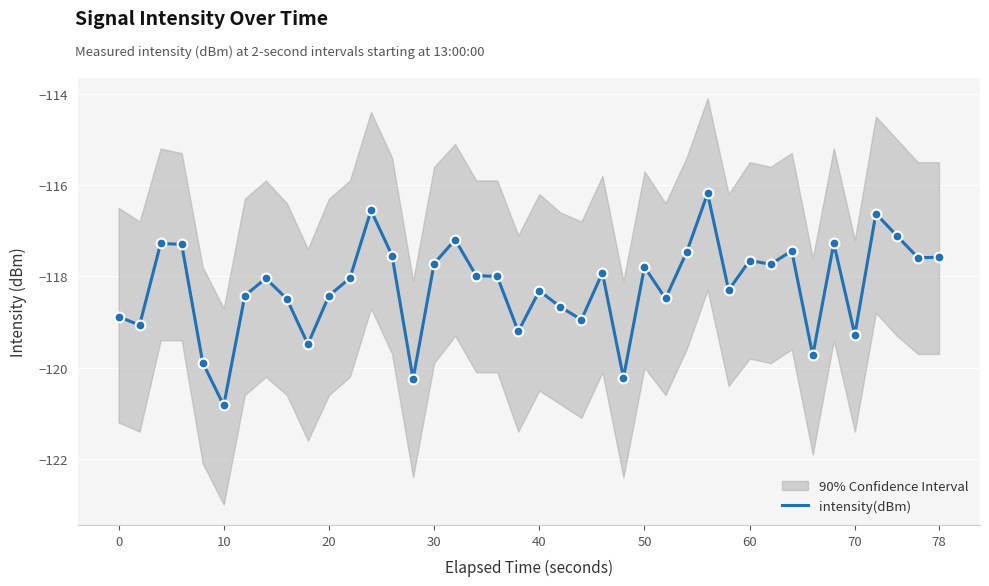

True or false: intensity(dBm) has a value of -65.4 at 40.

False